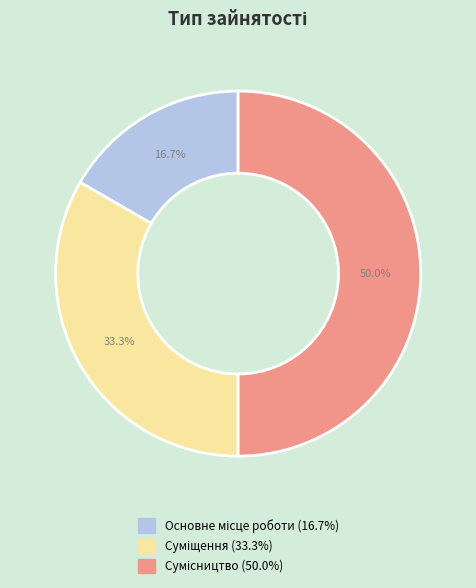

Count the number of slices in the pie.

3